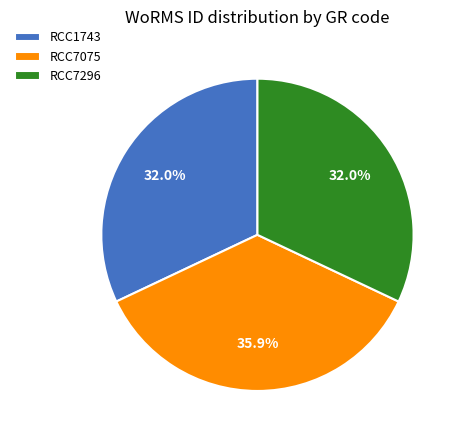

Do RCC7075 and RCC1743 together represent more than half of the pie?

Yes